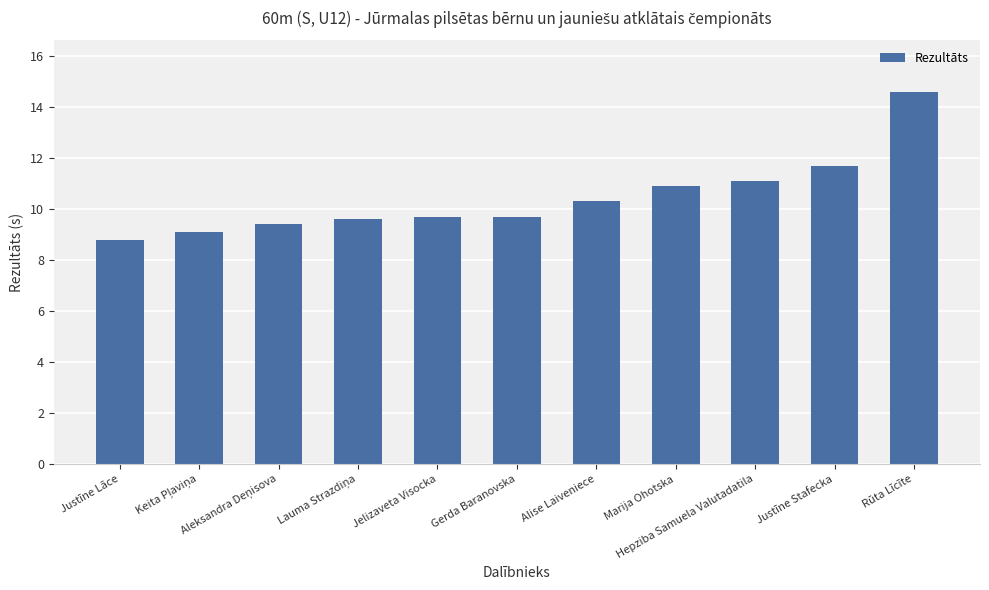

What is the maximum value shown in the chart?

14.6